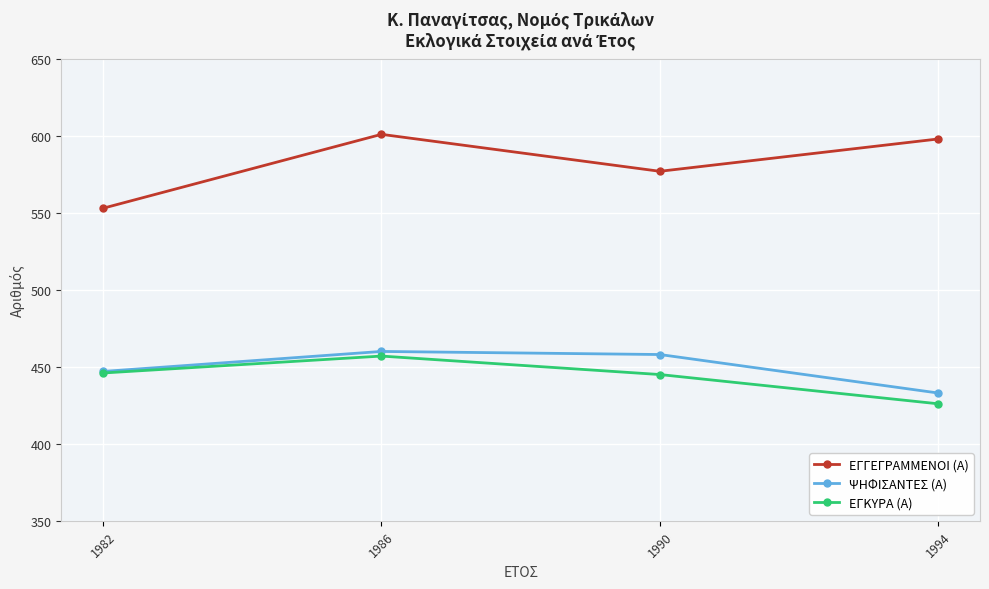

At which label does ΕΓΓΕΓΡΑΜΜΕΝΟΙ (Α) reach its minimum?

1982